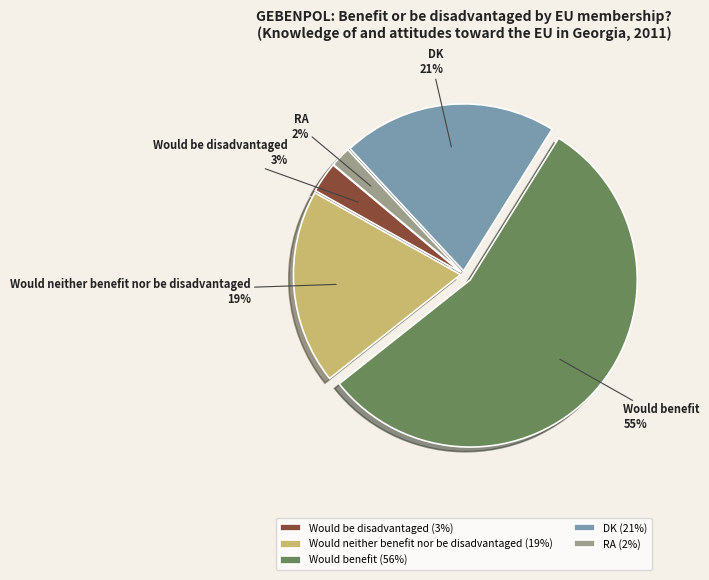

Do Would benefit and Would be disadvantaged together represent more than half of the pie?

Yes